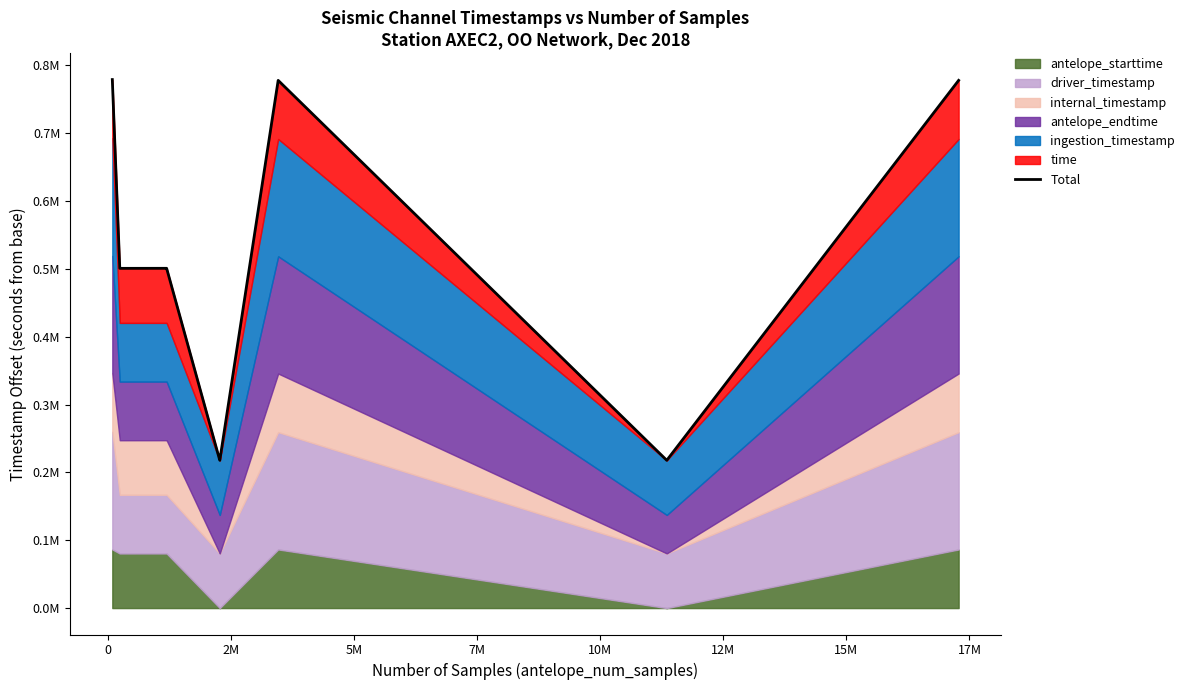

What is the value of the 15th point from the left?

777888.2